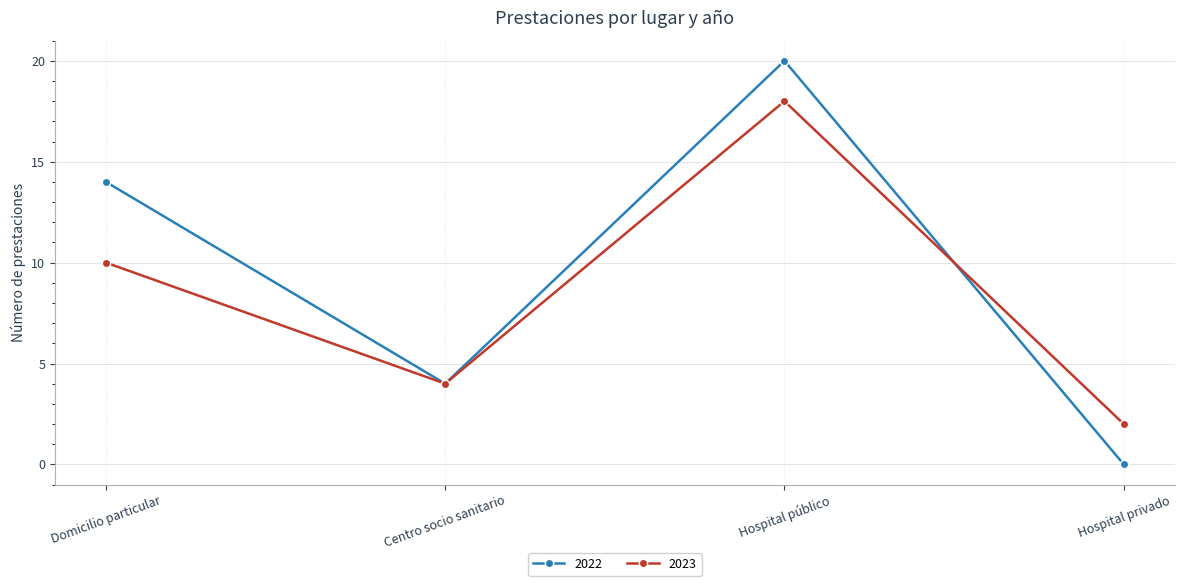

Count the 2022 values in the range 4 to 20.

3